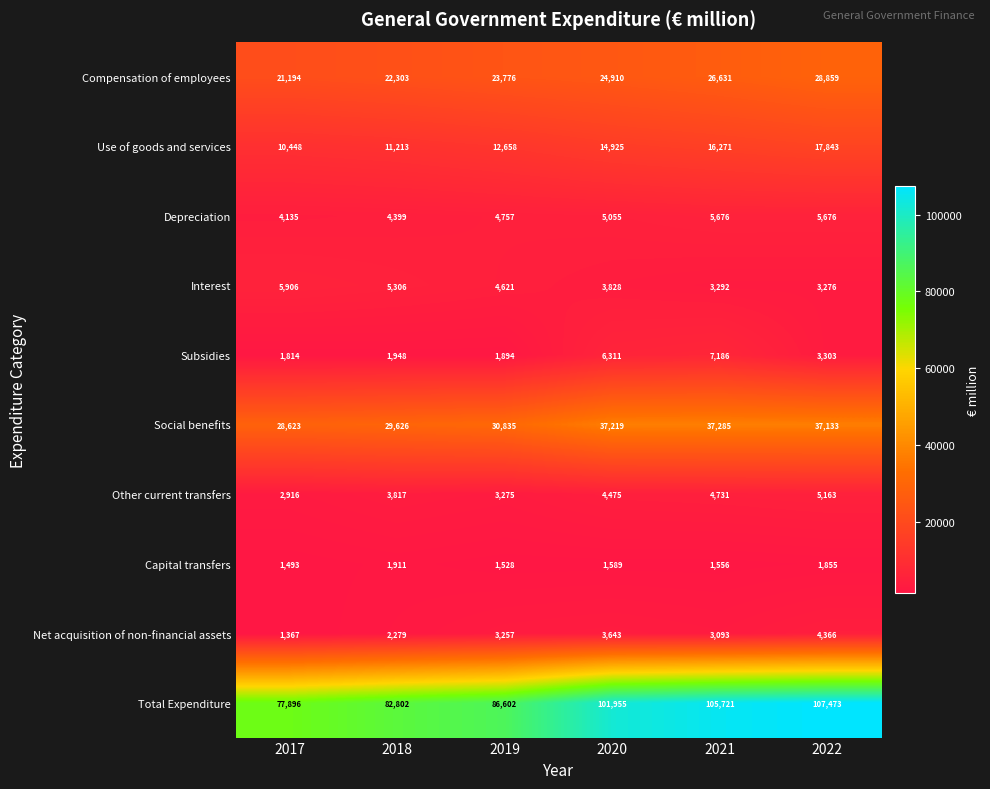

Which series has the widest spread of values?

Total Expenditure